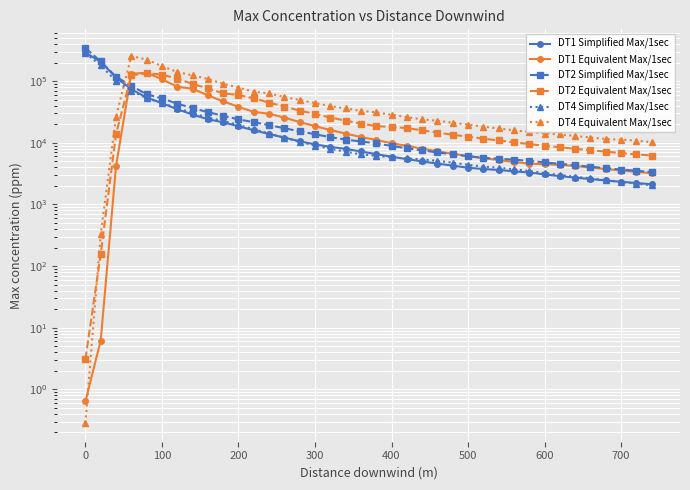

How many times do DT2 Simplified Max/1sec and DT2 Equivalent Max/1sec cross each other?

1